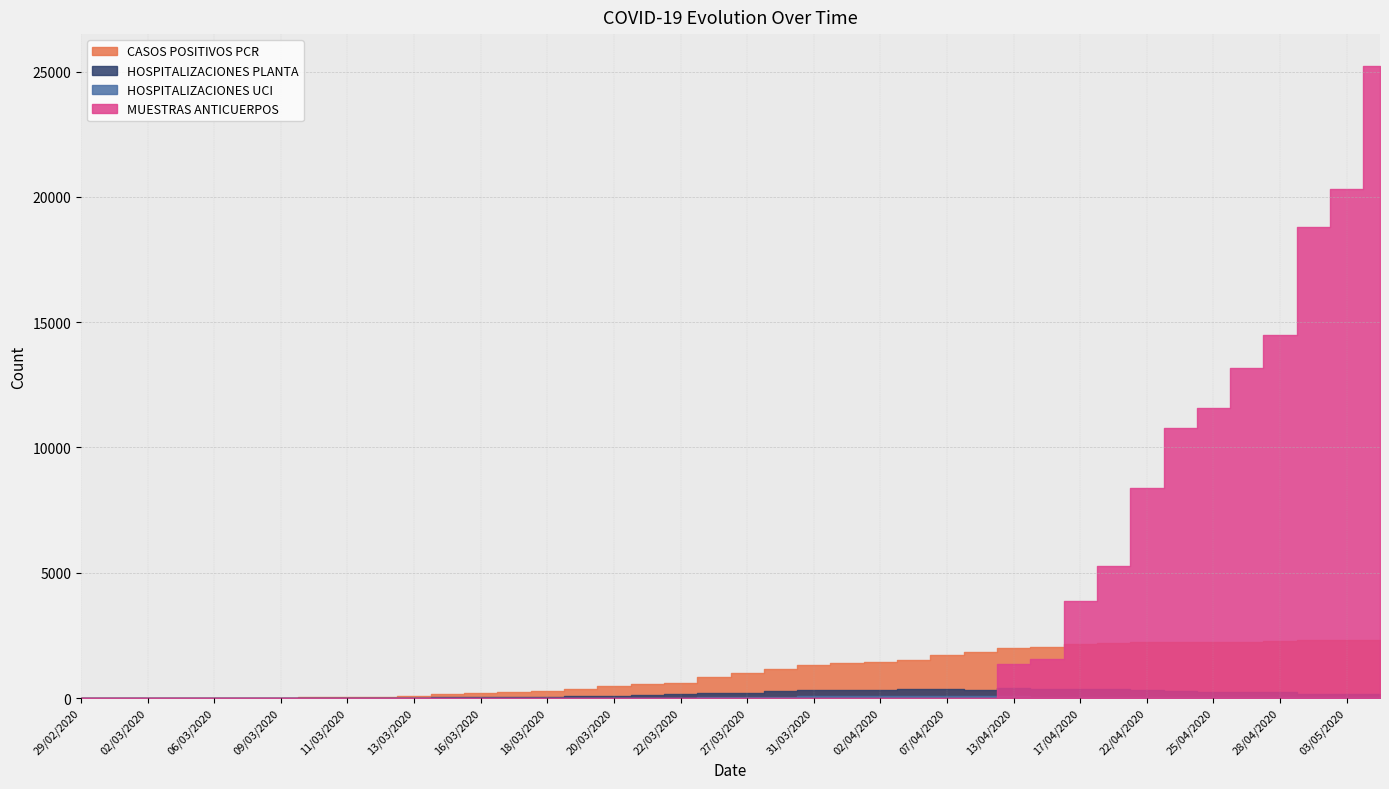

Which series changed the most between 07/04/2020 and 10/04/2020?

CASOS POSITIVOS PCR